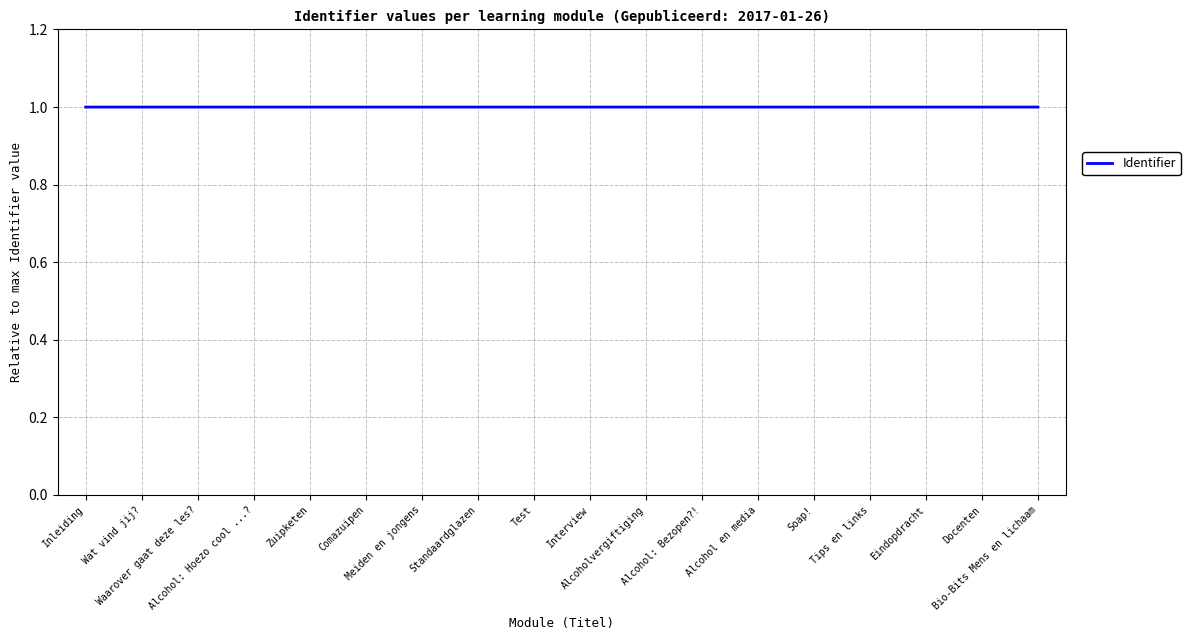

The value at Alcoholvergiftiging is 0.6. True or false?

False